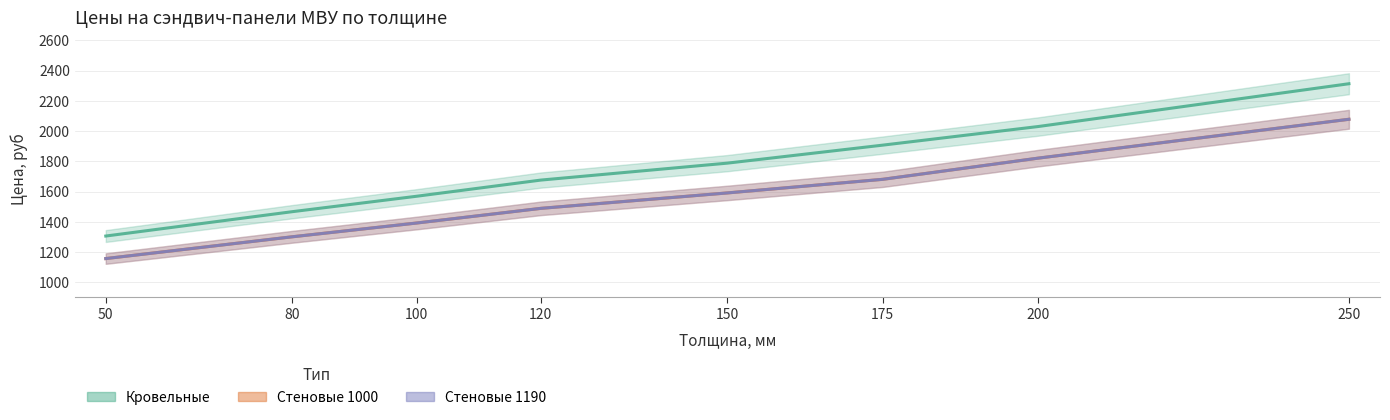

Which series has the largest total across all categories?

Кровельные